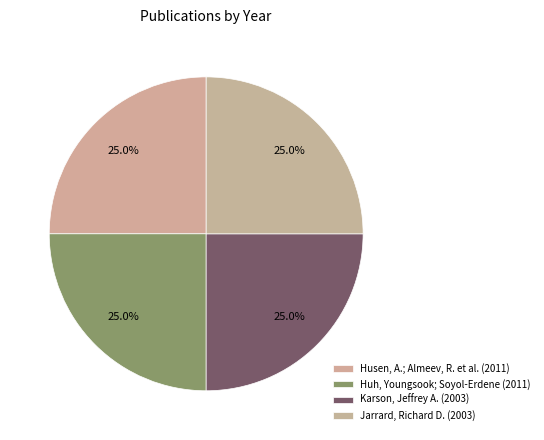

Is the sum of Huh, Youngsook; Soyol-Erdene (2011) and Jarrard, Richard D. (2003) greater than half?

No